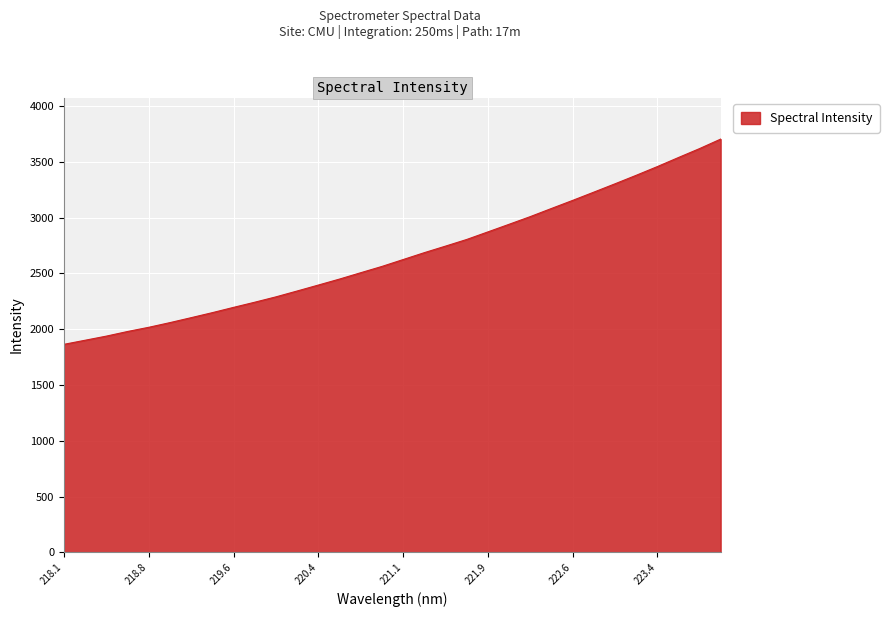

What is the difference between the maximum and minimum values?

1838.3